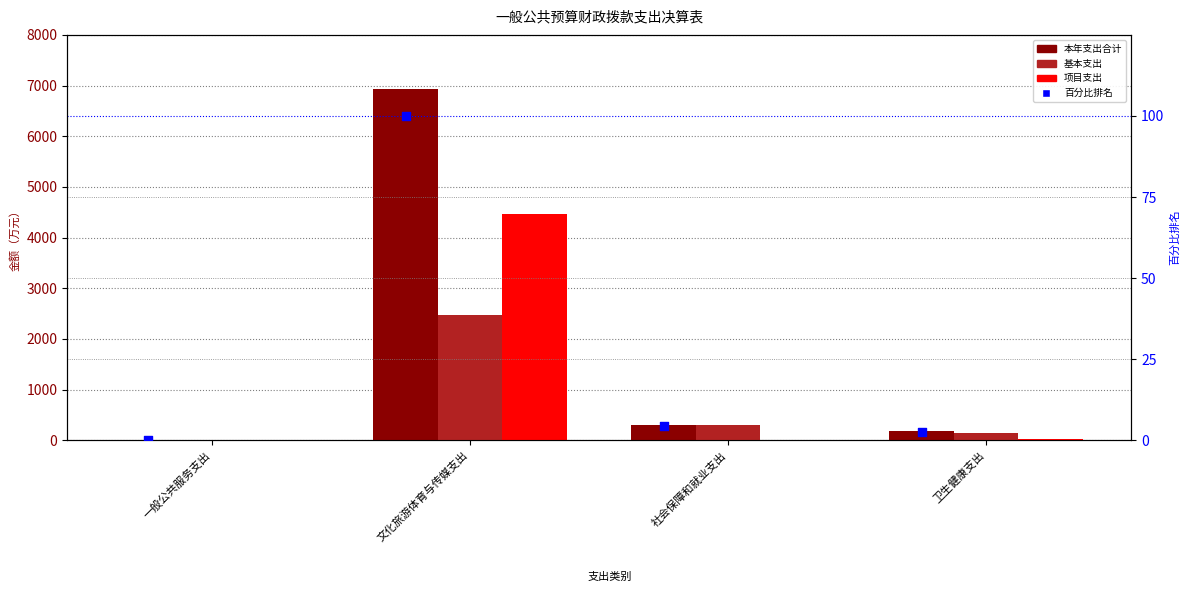

At which category is the sum across all series the highest?

文化旅游体育与传媒支出